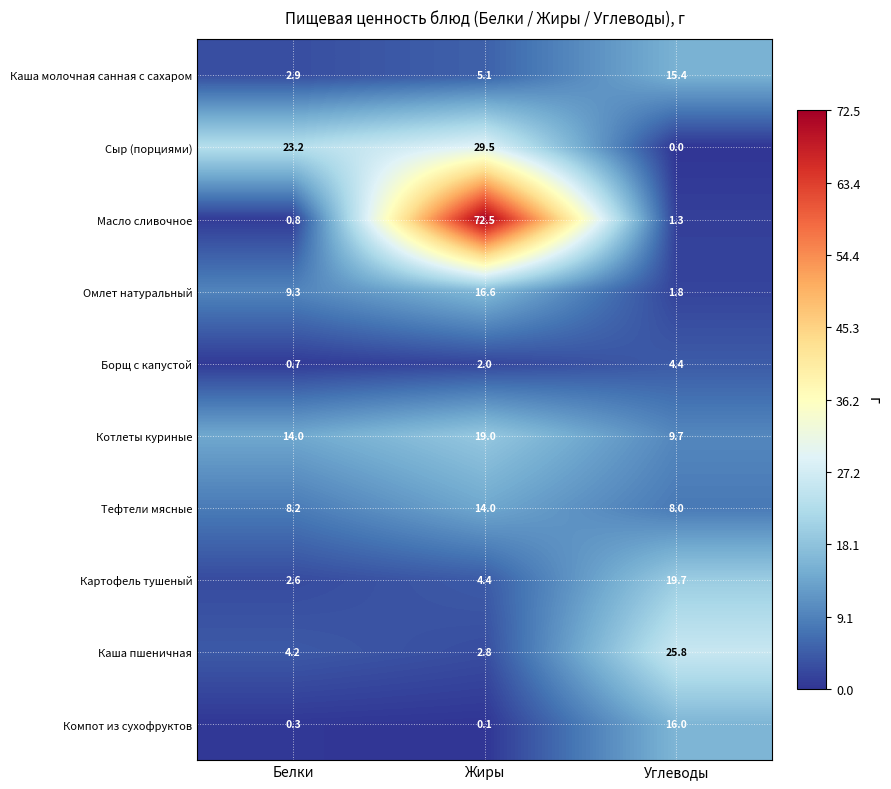

Where is Омлет натуральный nearest to the value 9?

Белки